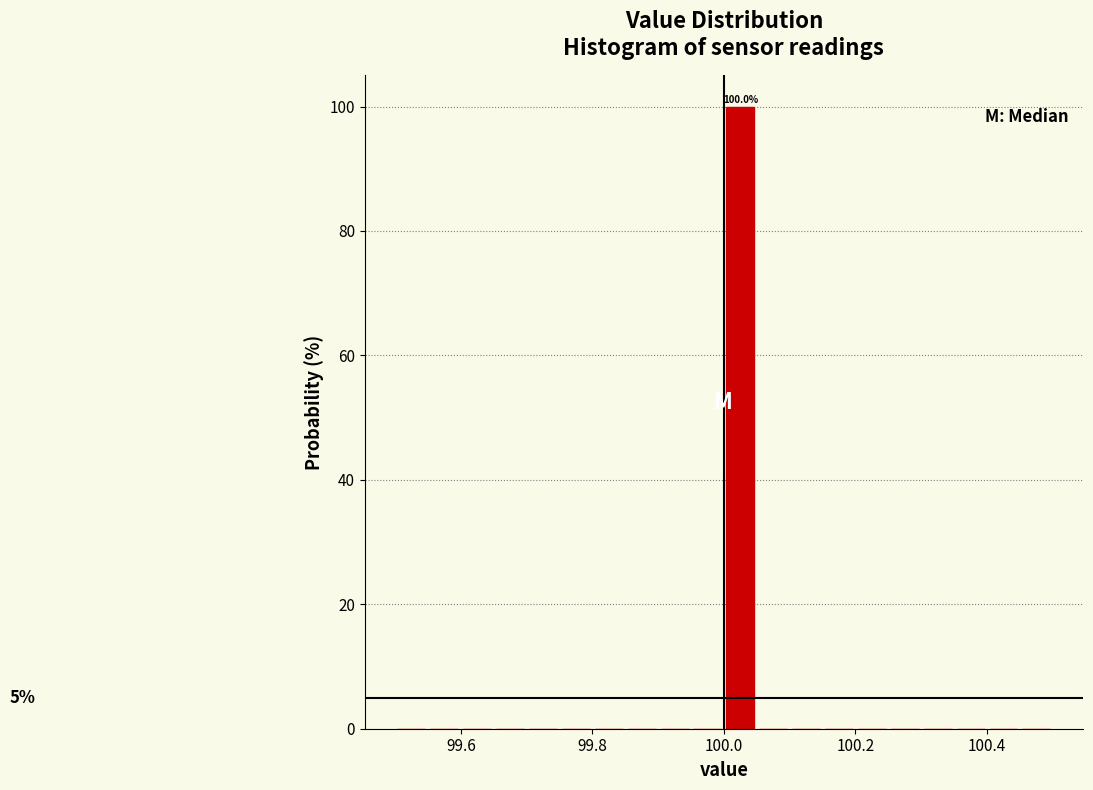

Around what value on the x-axis is the tallest bar? Give the approximate position of its centre, as read against the axis.

100.02